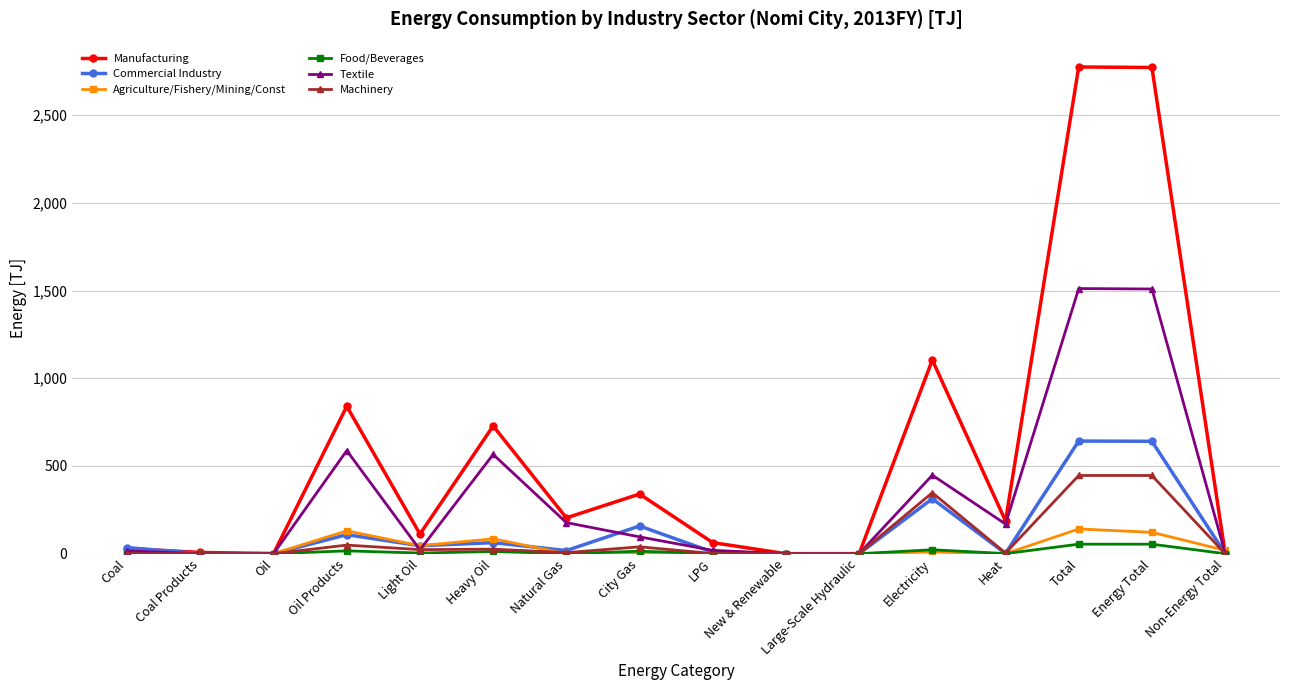

What is the label of the 7th point from the right?

New & Renewable